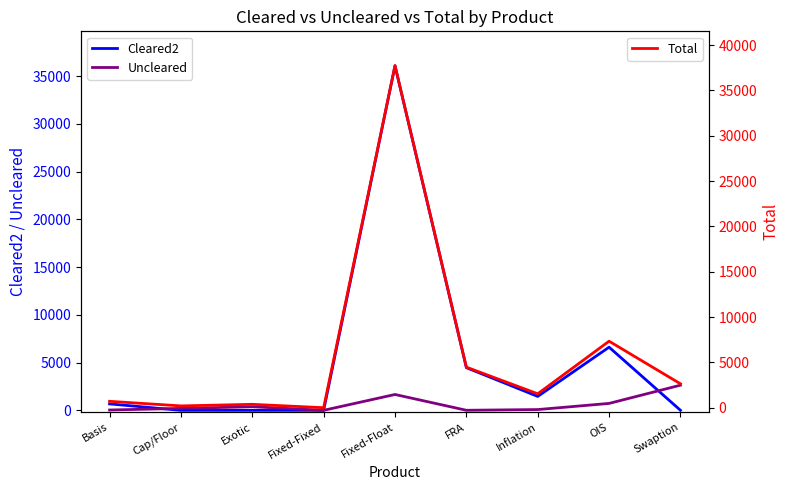

Between Basis and Fixed-Fixed, which series saw the biggest shift?

Total